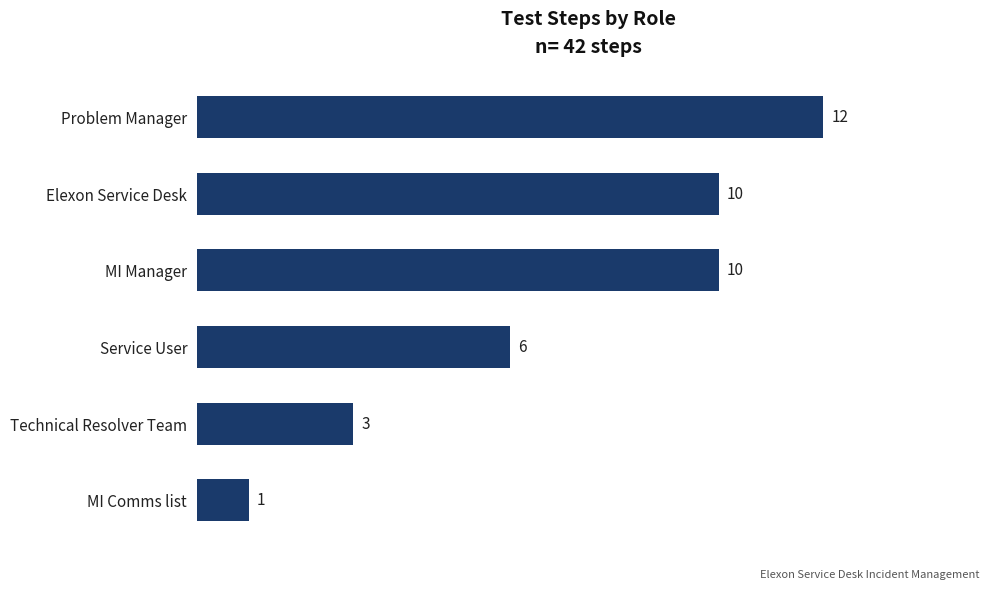

Reading top to bottom, transcribe all the data shown in this chart.

Problem Manager=12	Elexon Service Desk=10	MI Manager=10	Service User=6	Technical Resolver Team=3	MI Comms list=1